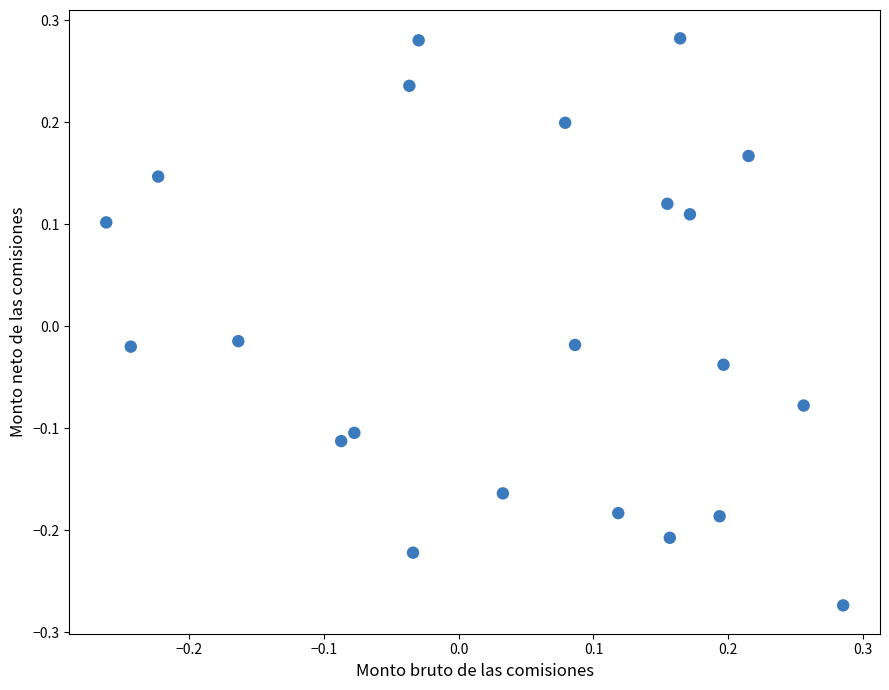

What is the range of Y values (max minus min)?

0.6